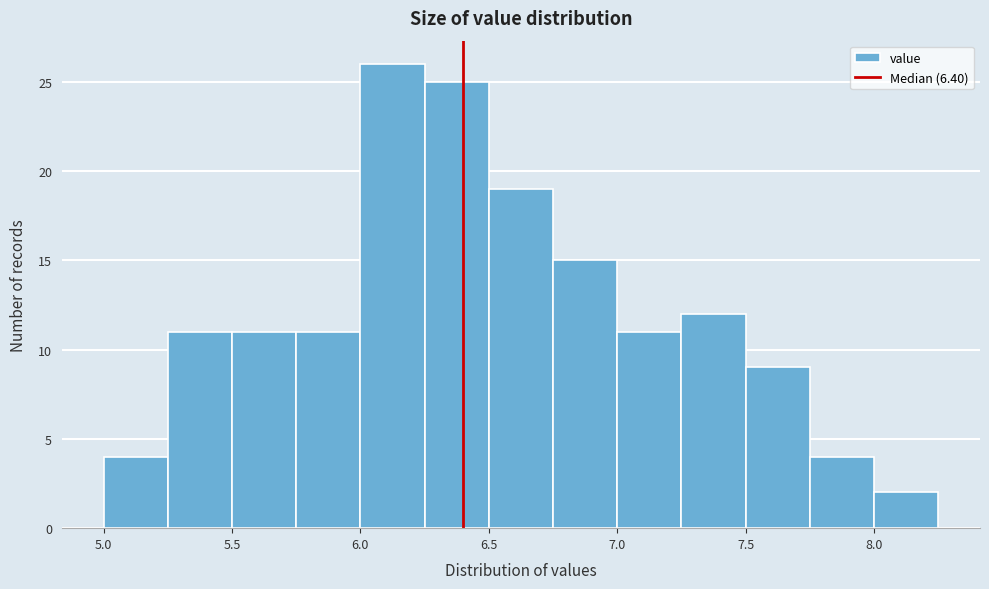

What is the height of the bar covering 6.50 to 6.75 on the x-axis? The values are not printed on the chart, so give them approximately, as read against the axis.

19